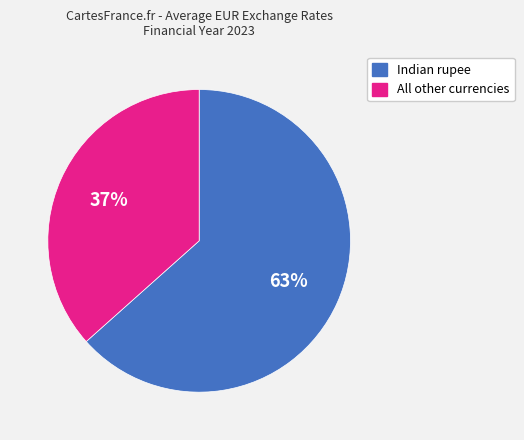

To the nearest percent, what is the average slice percentage?

50%